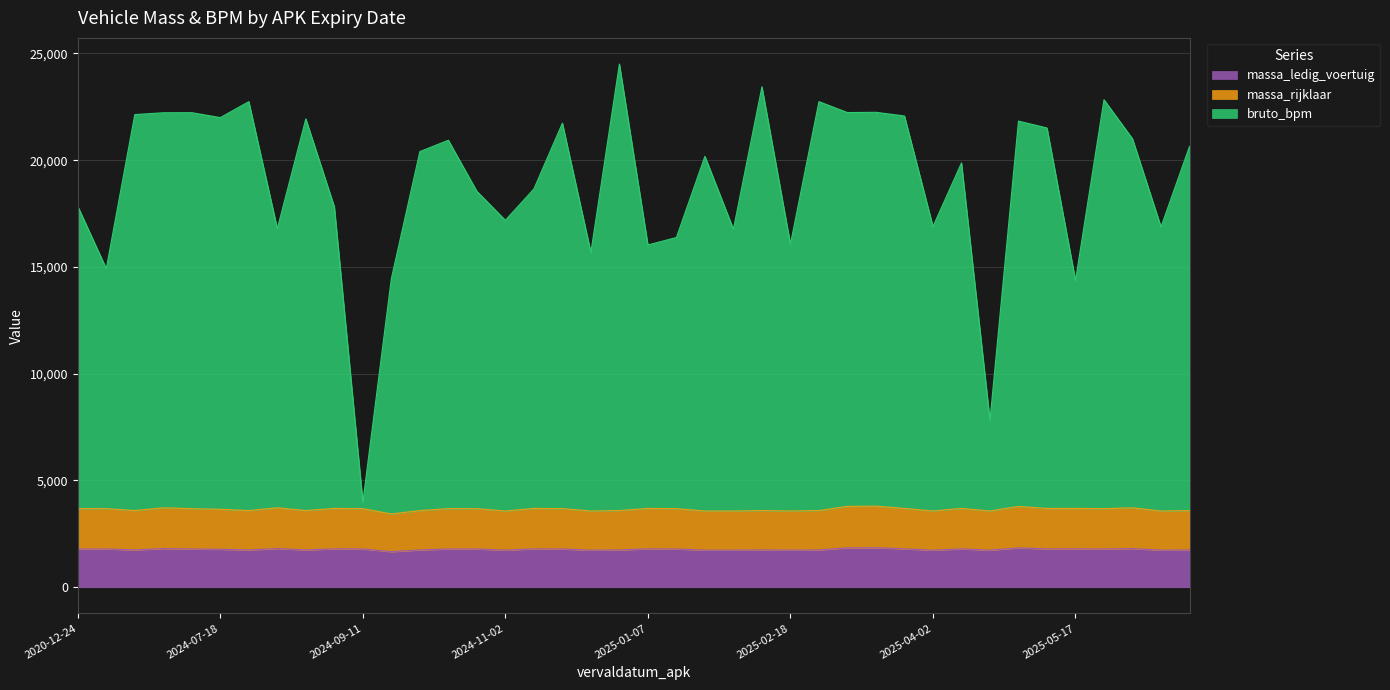

What is the difference between the maximum and minimum values in the massa_rijklaar series?

184